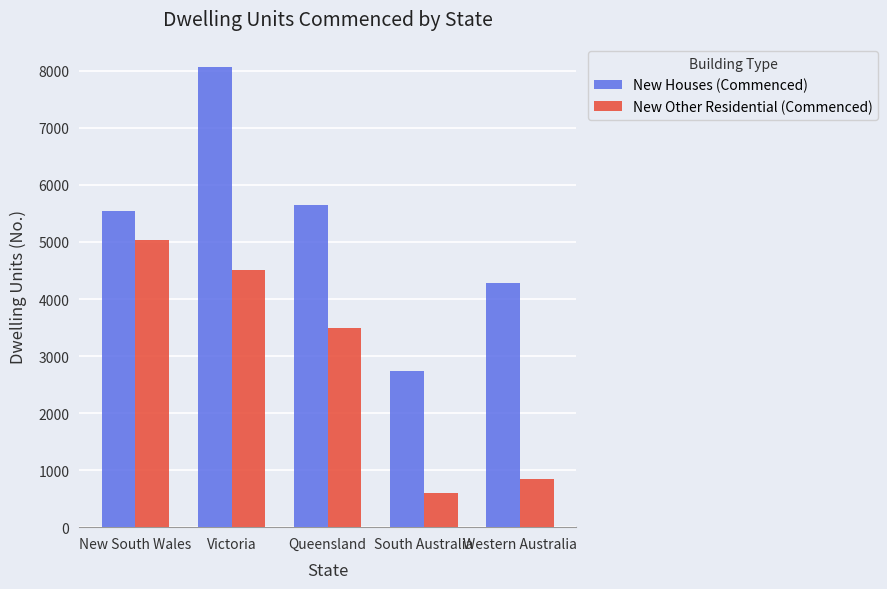

The New Houses (Commenced) series shows 12010 at Victoria. True or false?

False